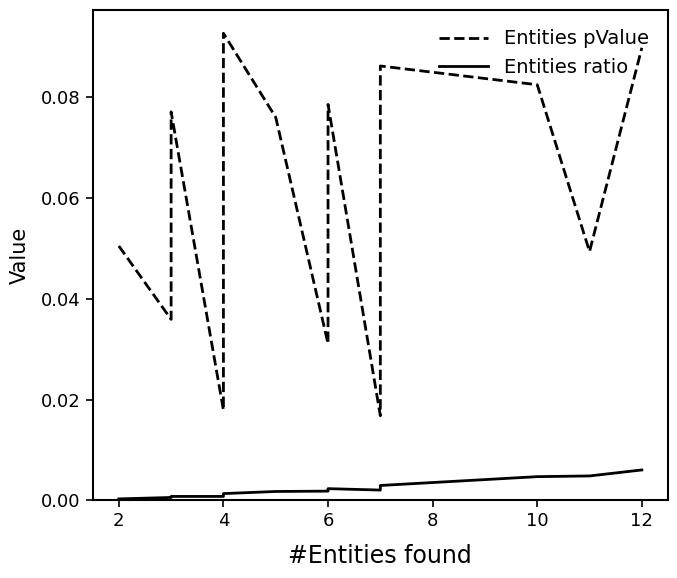

Where is the first local maximum for Entities ratio?

6